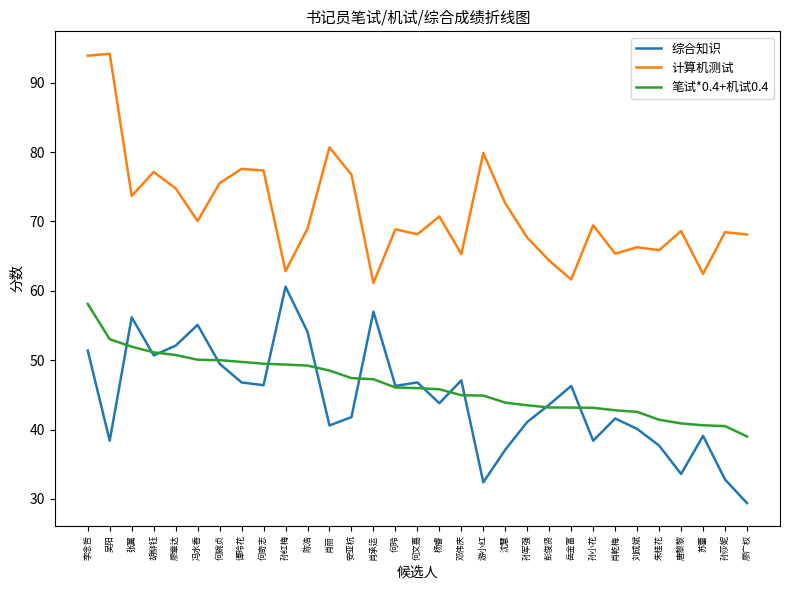

True or false: 计算机测试 and 笔试*0.4+机试0.4 cross at least once.

False